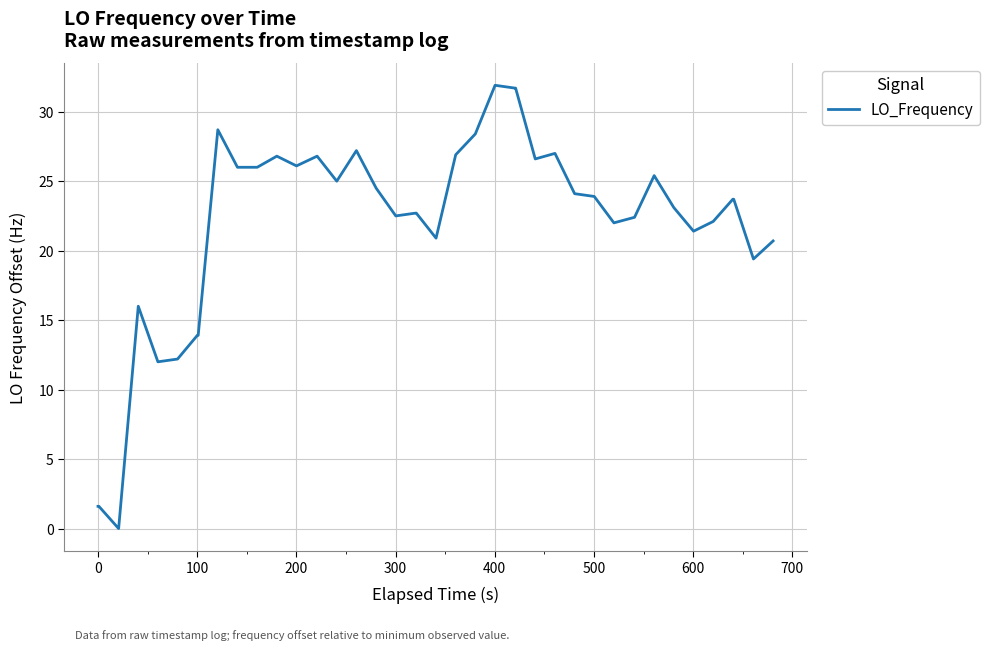

What is the difference between the maximum and minimum values?

31.9